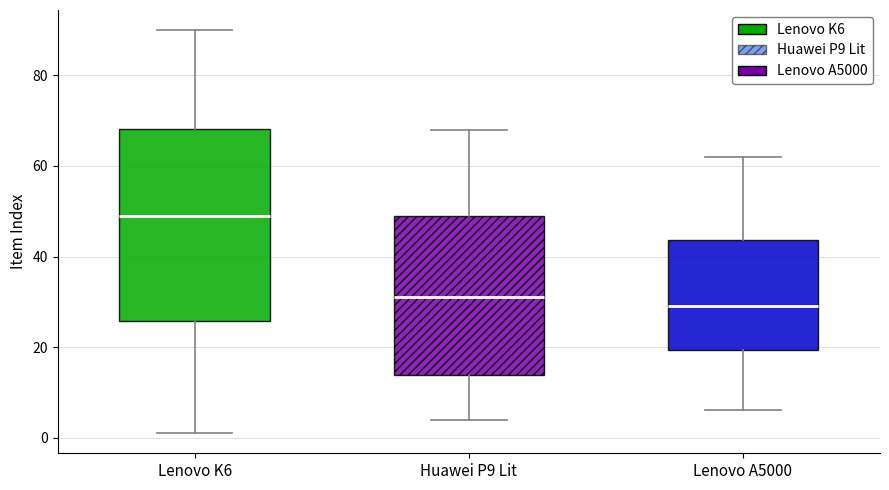

Which box has the highest median line?

Lenovo K6